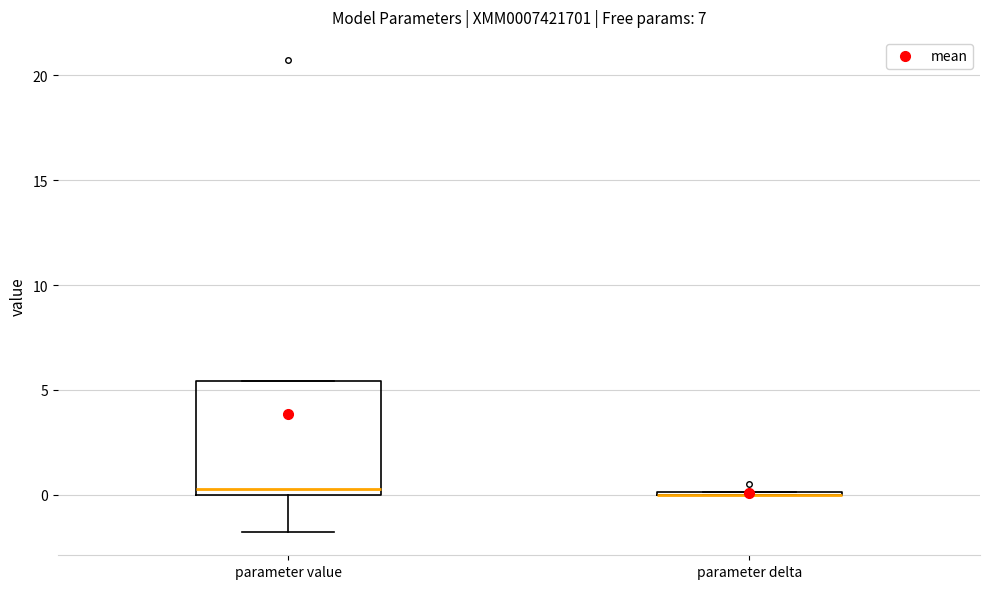

Reading left to right, read every box against the y-axis: the position of its median line, the range the box covers, and the ends of its whiskers. The values are not printed on the chart, so give them approximately, as read against the axis.

parameter value: median 0.5, box 0.0 to 5.5, whiskers -2.0 to 5.5
parameter delta: box collapsed to a line at 0.0, whiskers 0.0 to 0.0